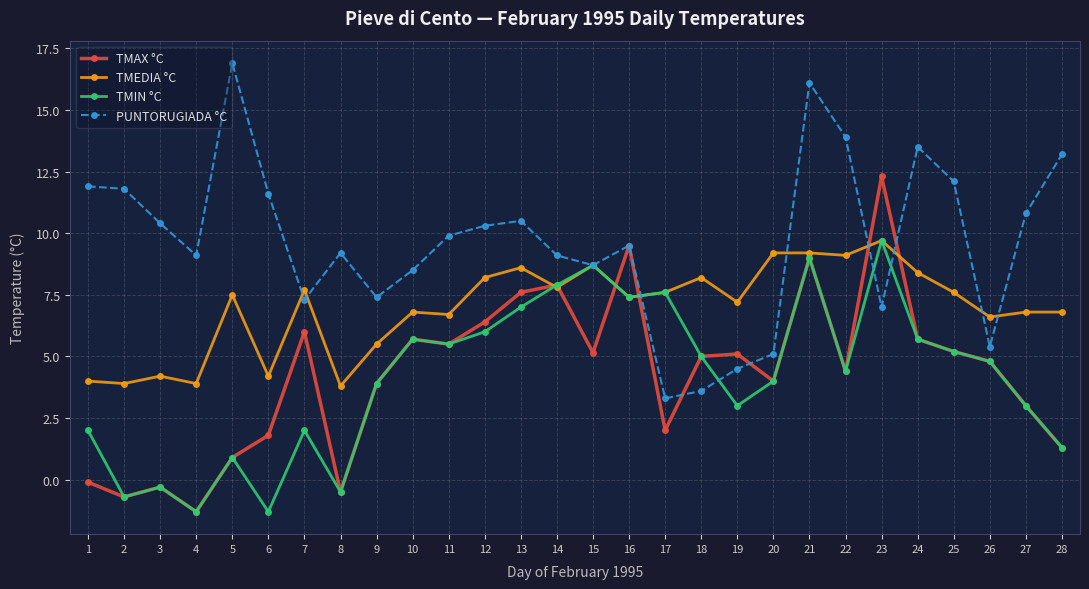

True or false: TMAX °C has a value of 4.5 at 27.

False